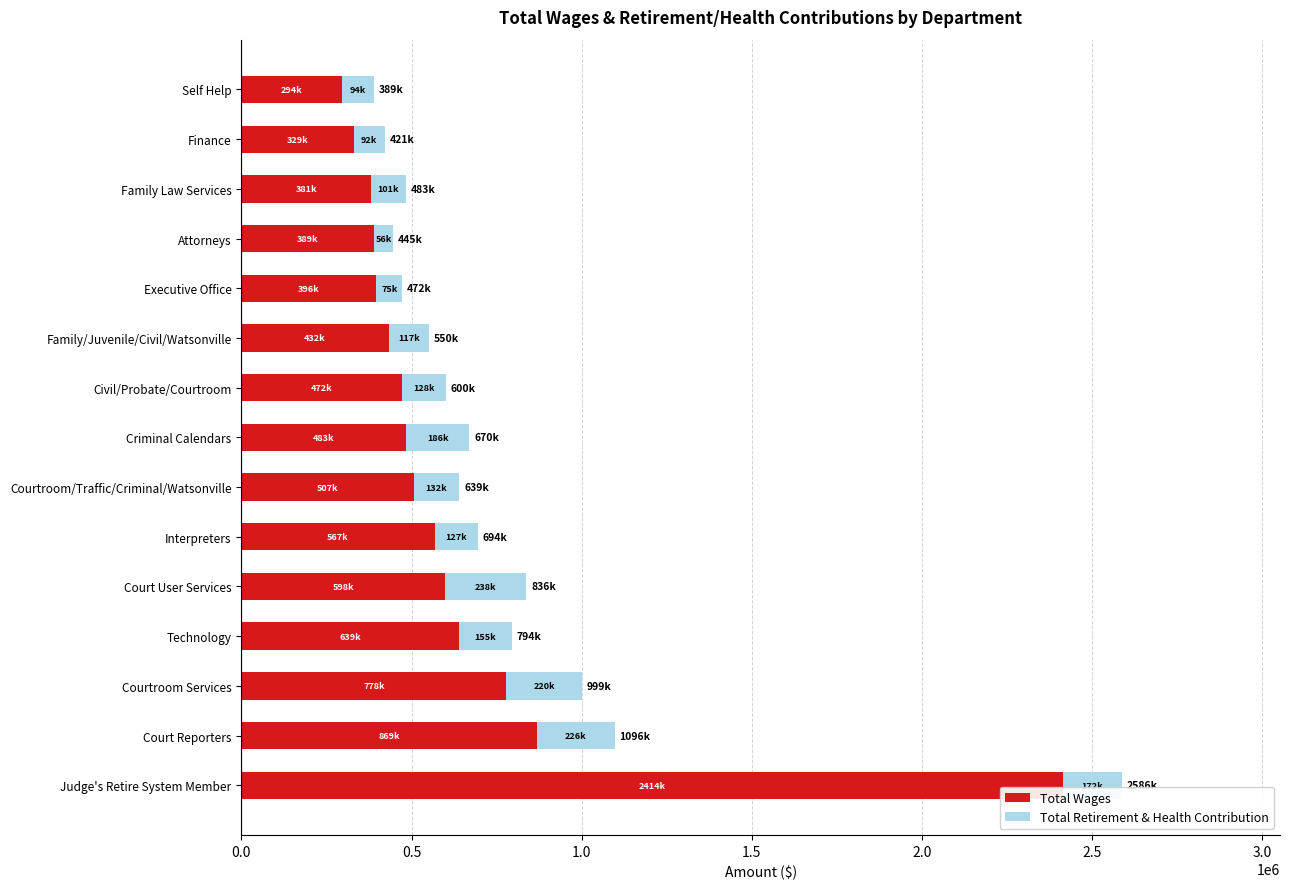

At which category is the sum across all series the highest?

Judge's Retire System Member